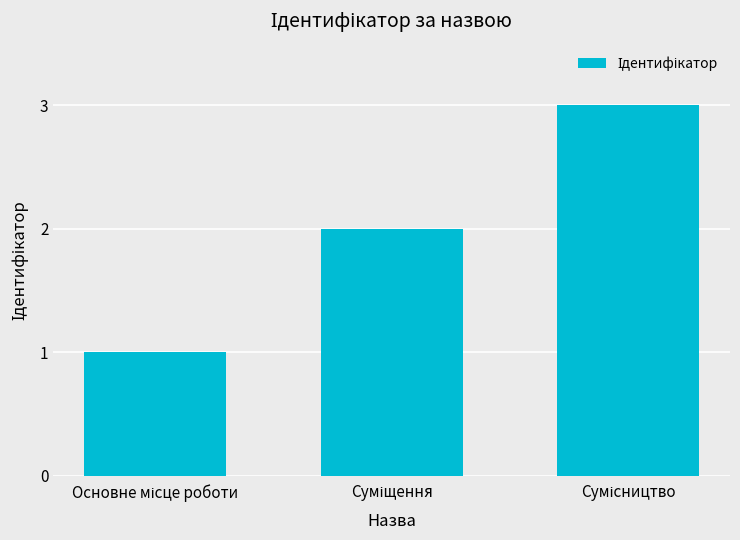

What is the sum of all values?

6